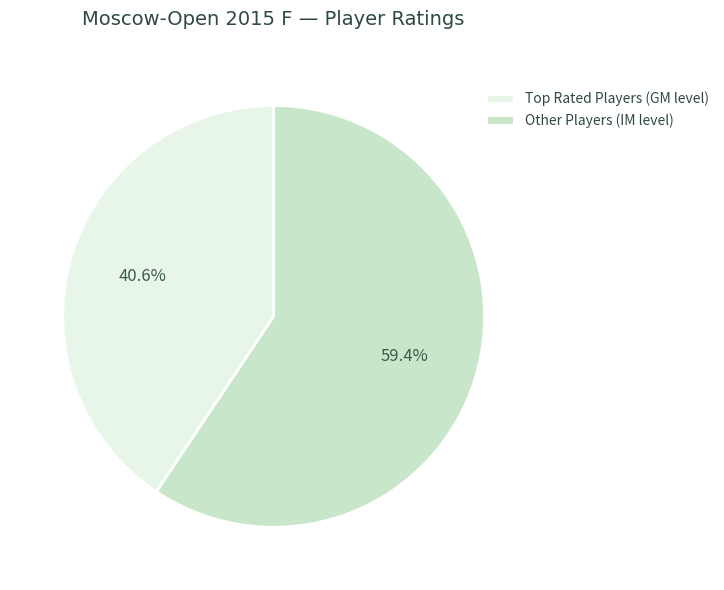

Rank the categories by value from highest to lowest.

Other Players (IM level), Top Rated Players (GM level)